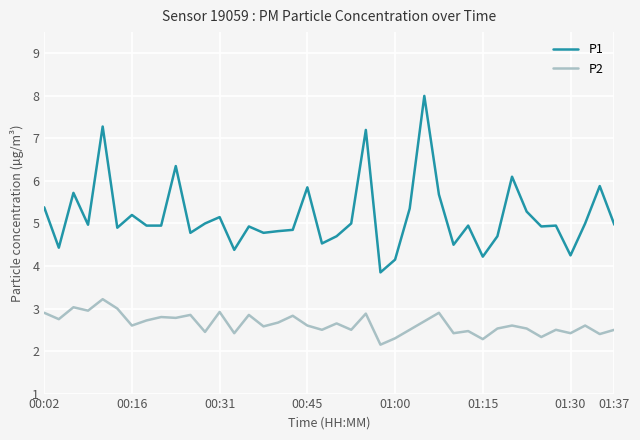

List the series in order of their overall mean, highest first.

P1, P2